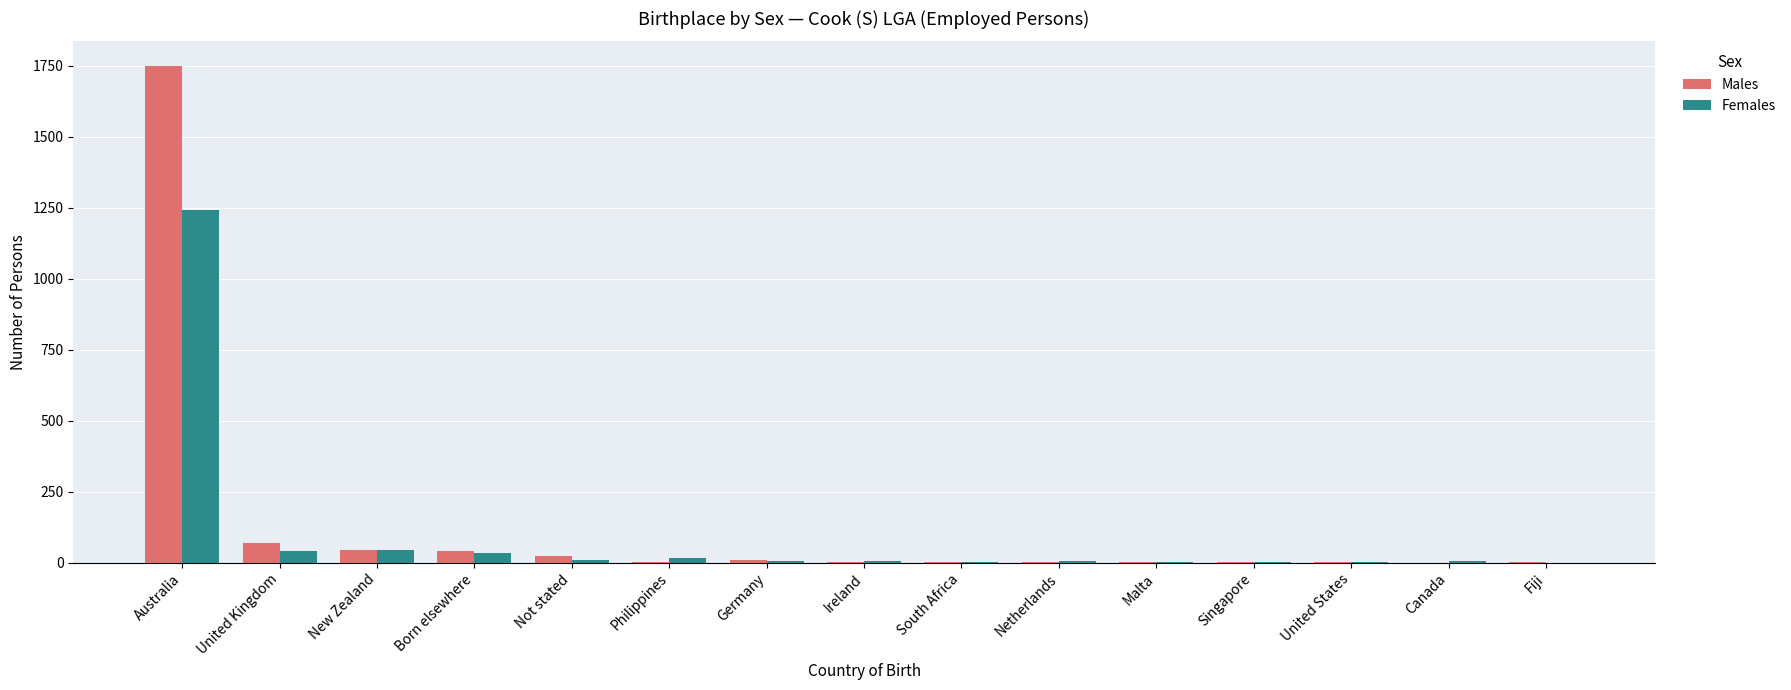

How many categories are shown in the chart?

15